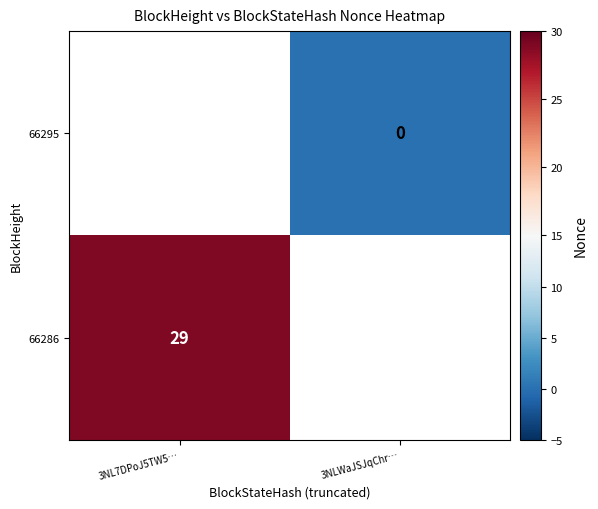

Is it true that 66286 equals 29 at 3NL7DPoJ5TW5…?

True